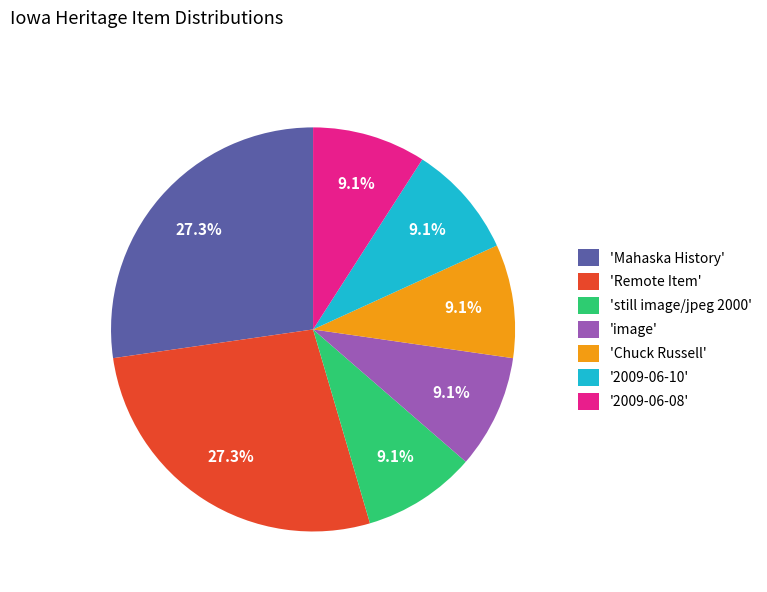

Does '2009-06-10' represent more than half of the total?

No